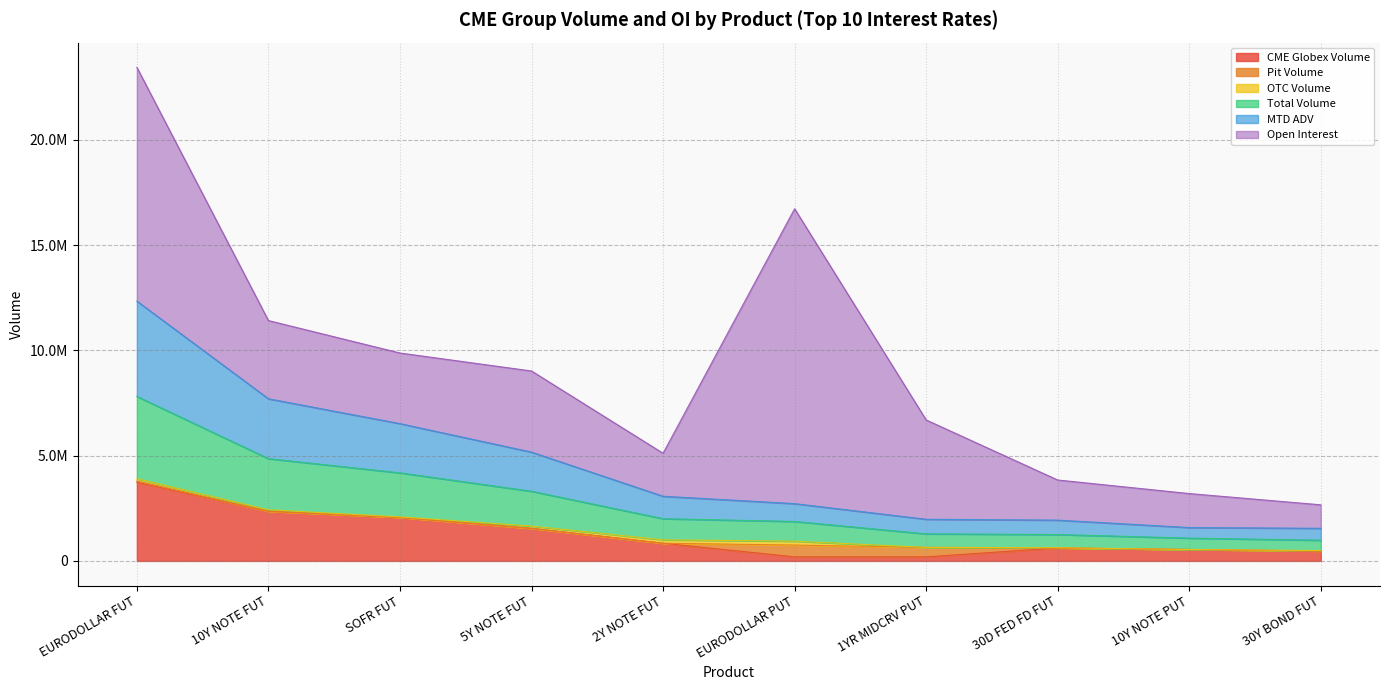

Does the chart have visible grid lines?

Yes